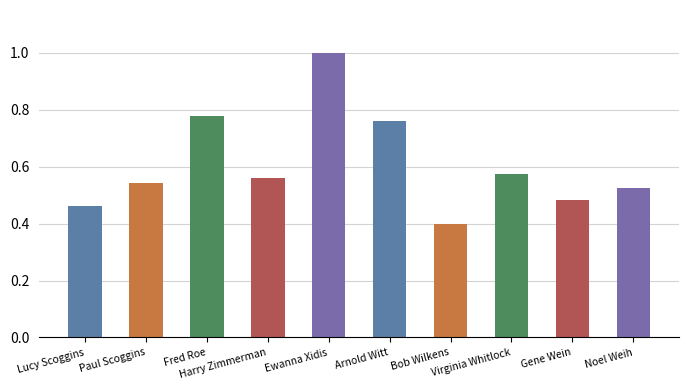

What is the value of the 5th bar from the left?

1.0